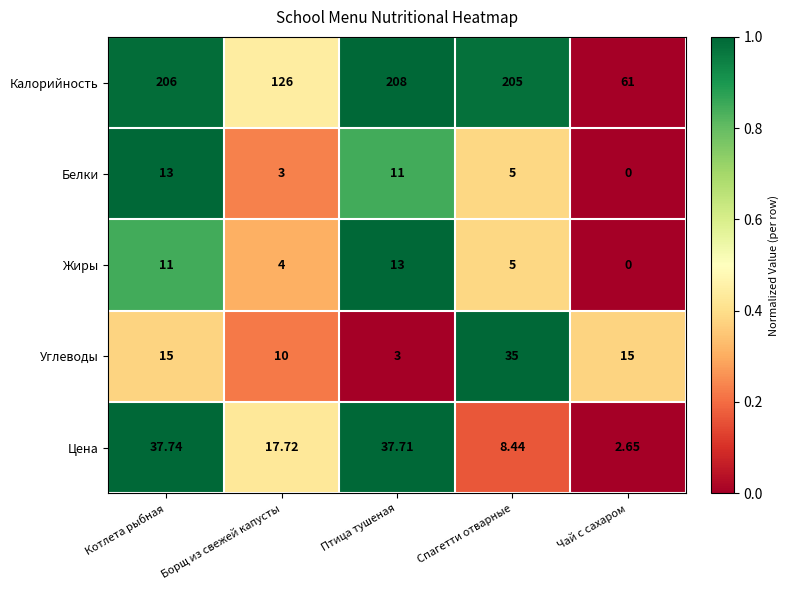

How many values in the Цена series exceed 17?

3